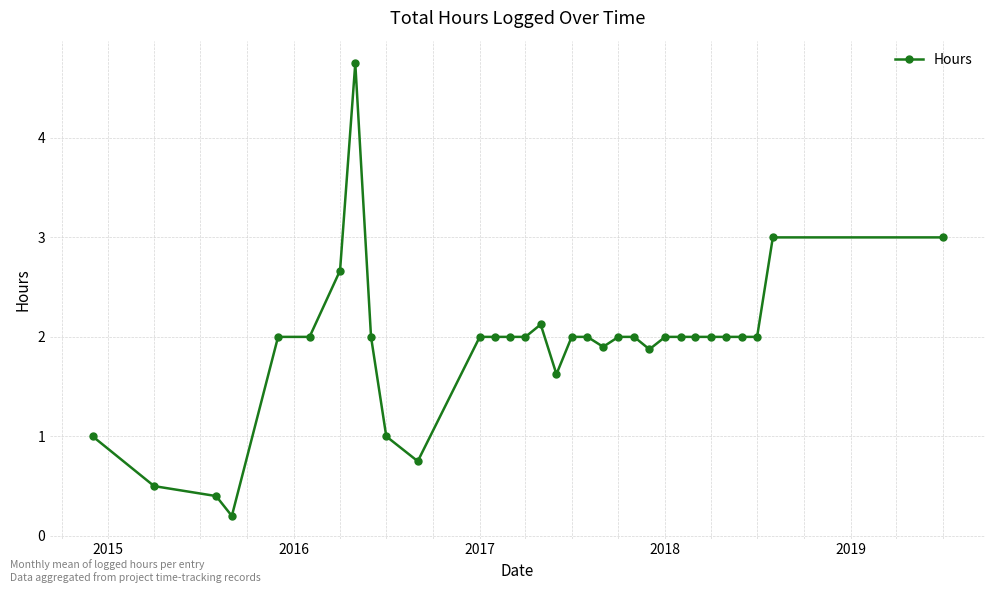

What is the maximum value shown in the chart?

4.8